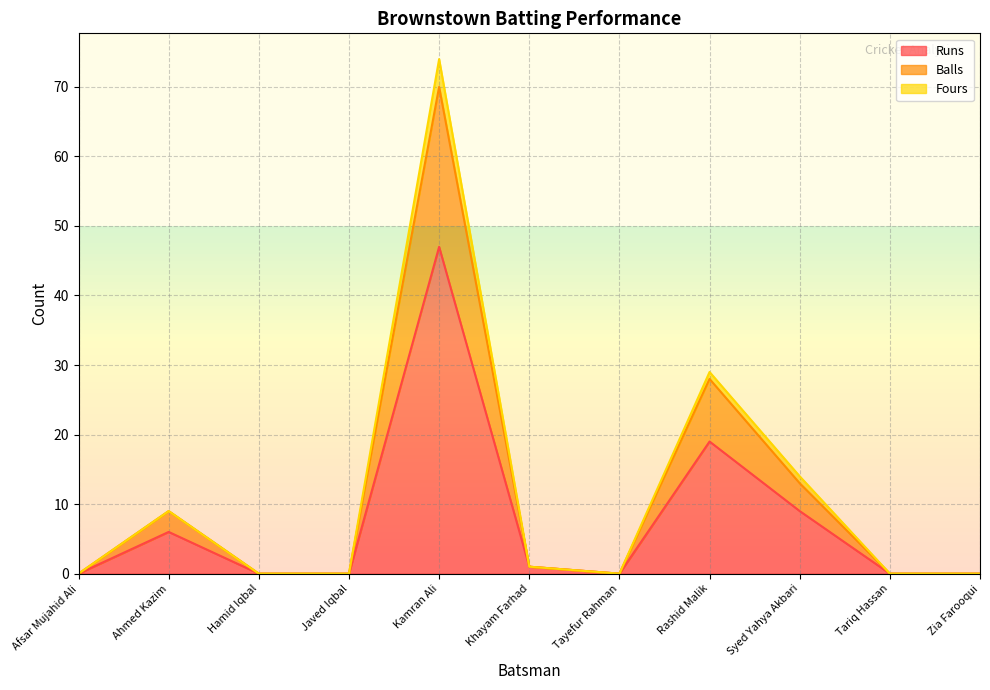

In Runs, how many points are lower than both neighbors (excluding endpoints)?

1